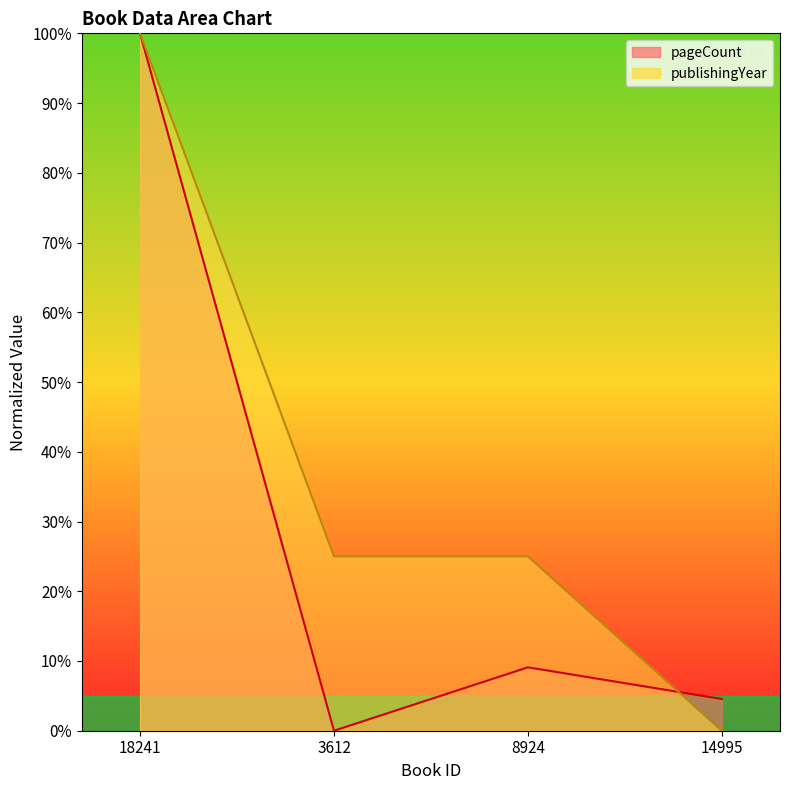

What is the label of the 1st point from the left?

18241